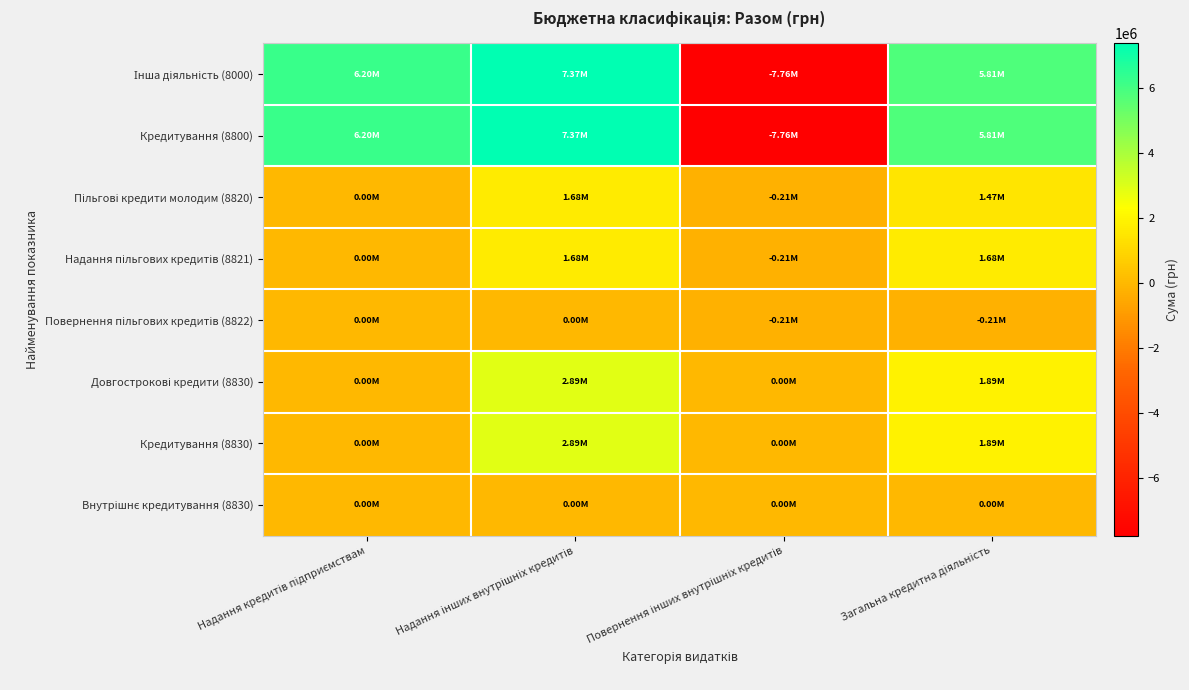

What is the difference between the highest and lowest values at Надання кредитів підприємствам?

6200000